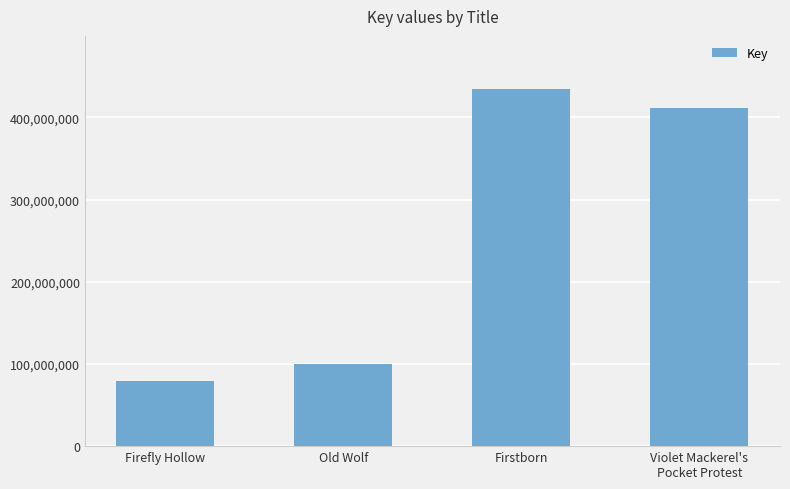

At which category does the chart reach its minimum across all series?

Firefly Hollow